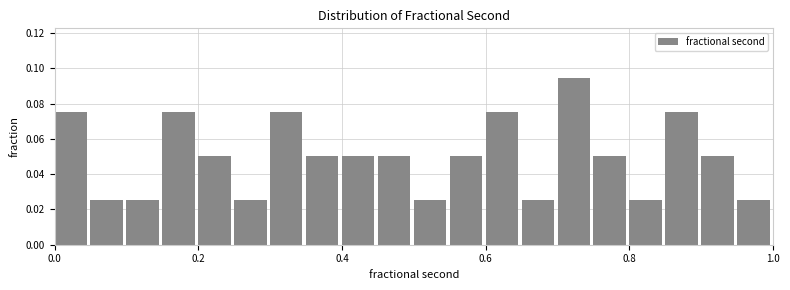

Around what value on the x-axis is the tallest bar? Give the approximate position of its centre, as read against the axis.

0.72